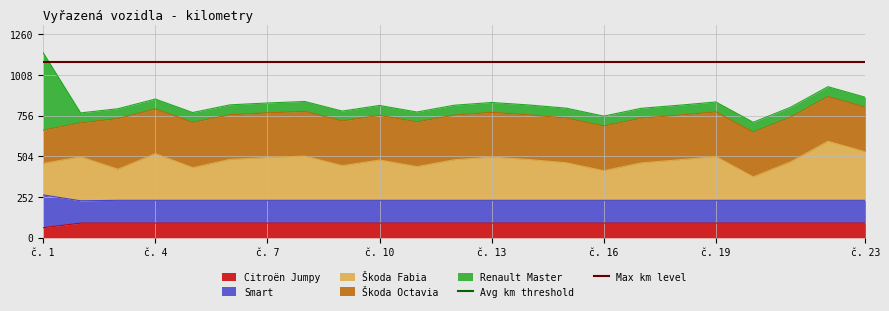

The value of Citroën Jumpy at č. 4 is 90.9. True or false?

True